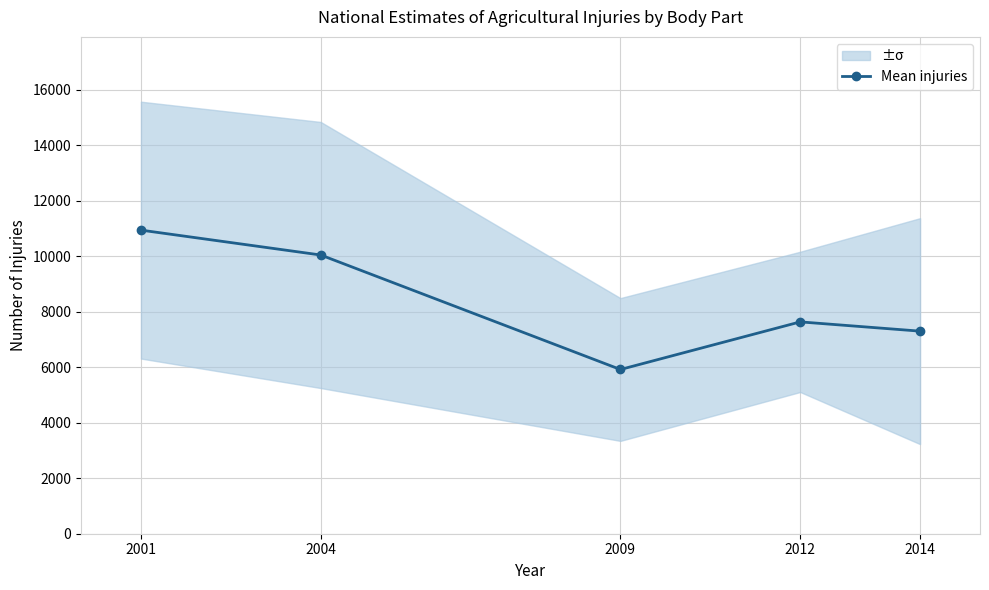

What is the change in value from 2012 to 2014?

-334.0